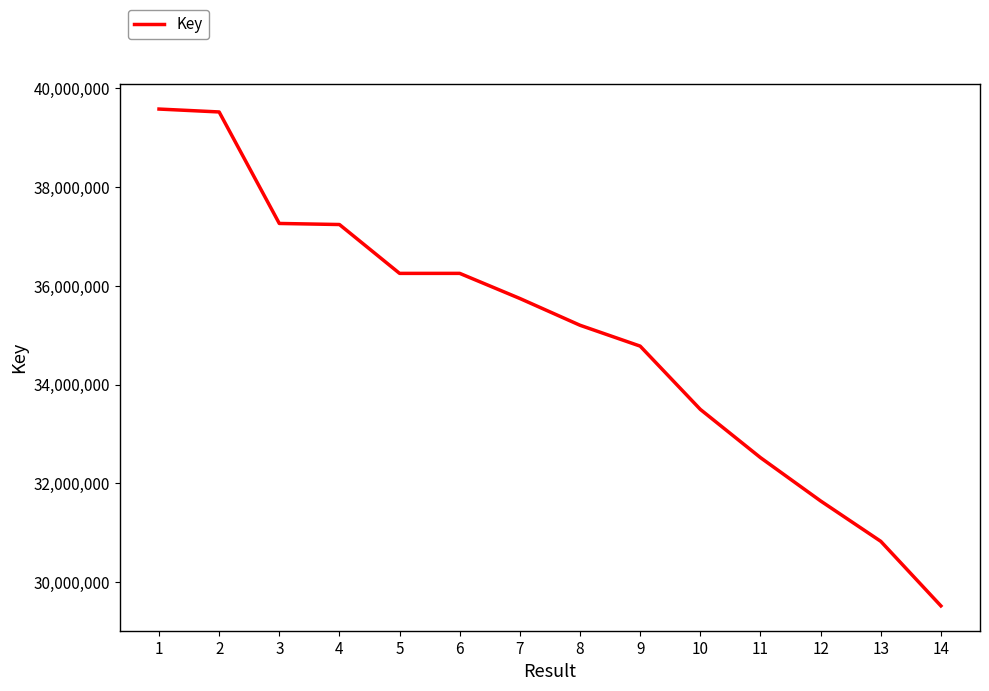

What is the minimum value shown in the chart?

29518279